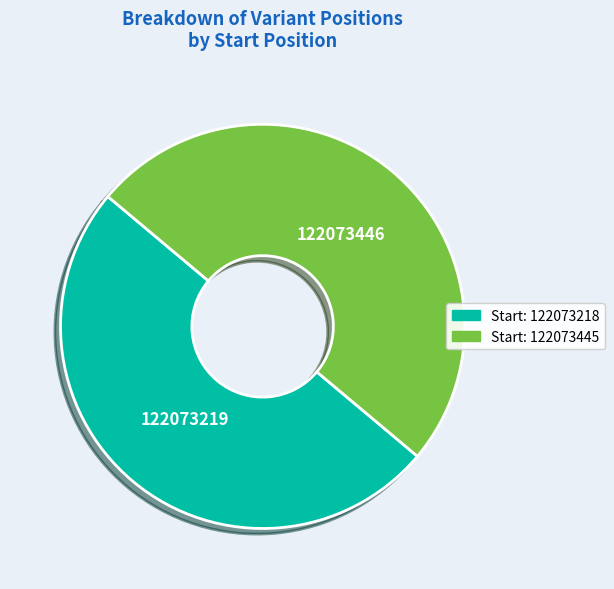

Count the number of slices in the pie.

2